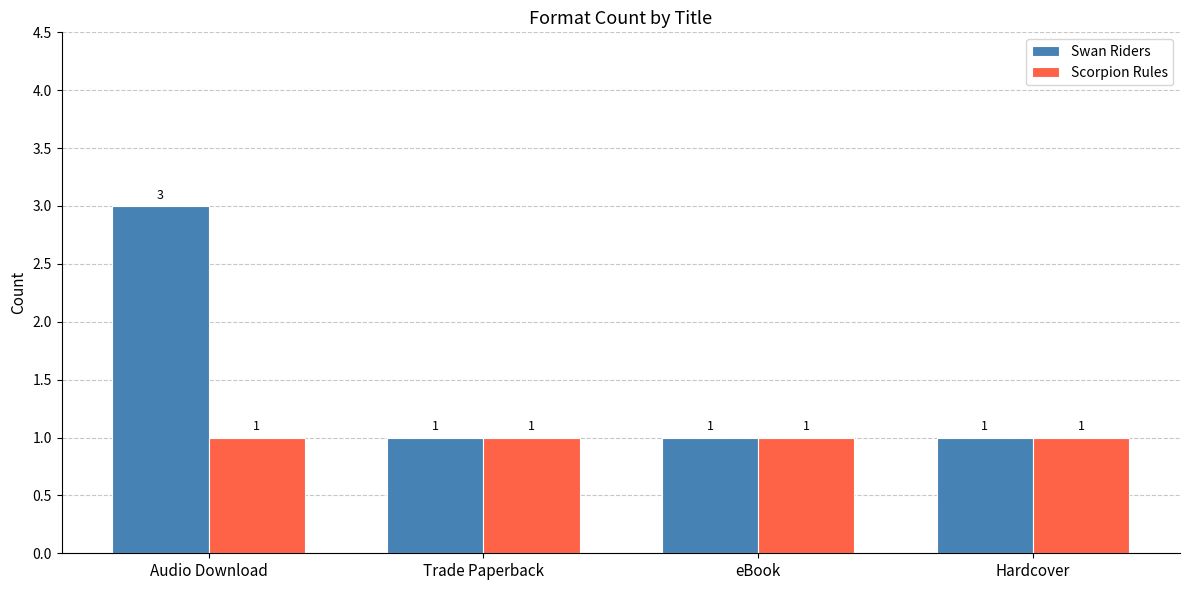

What is the maximum value for Swan Riders?

3